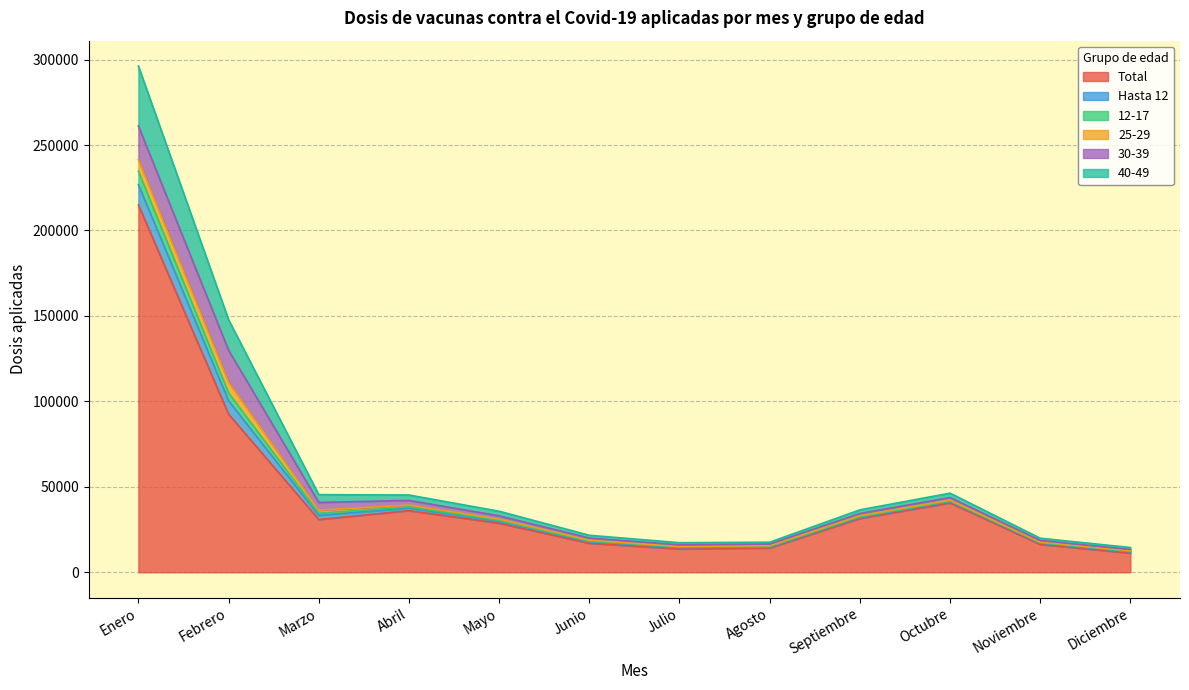

What is the minimum value for Total?

11211